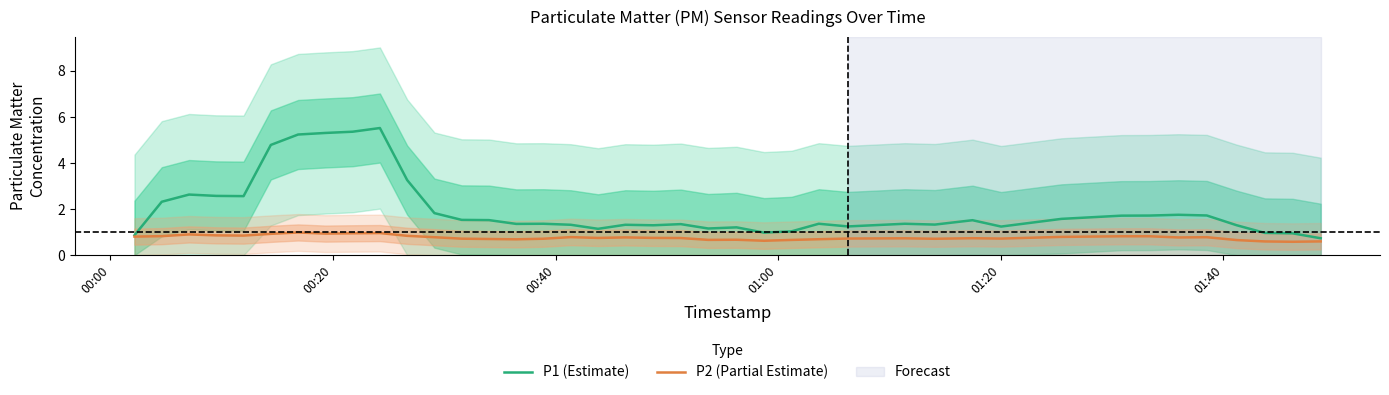

What is the lowest value of the P1 (Estimate) series?

0.7